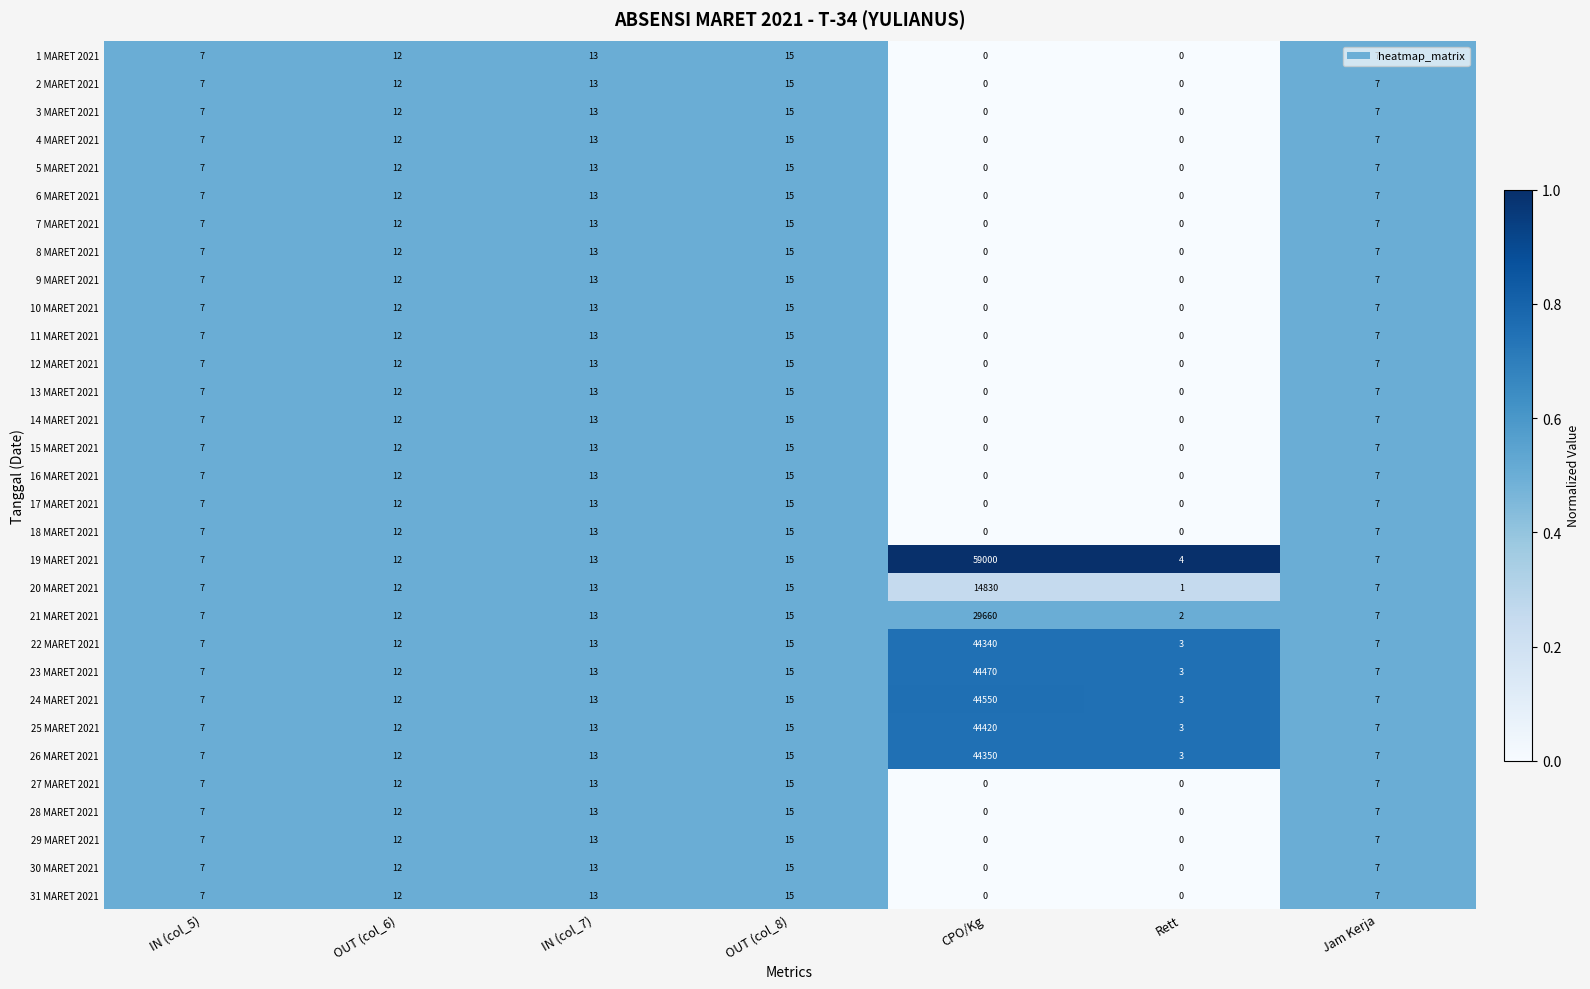

What value does the 3 MARET 2021 series have at IN (col_7)?

13